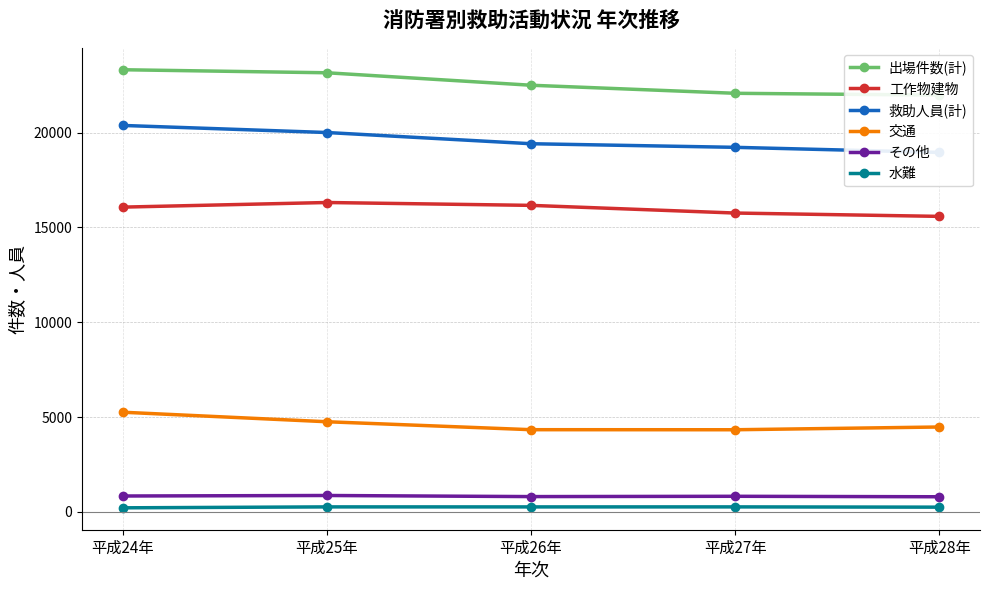

The value of 救助人員(計) at 平成24年 is 20380. True or false?

True